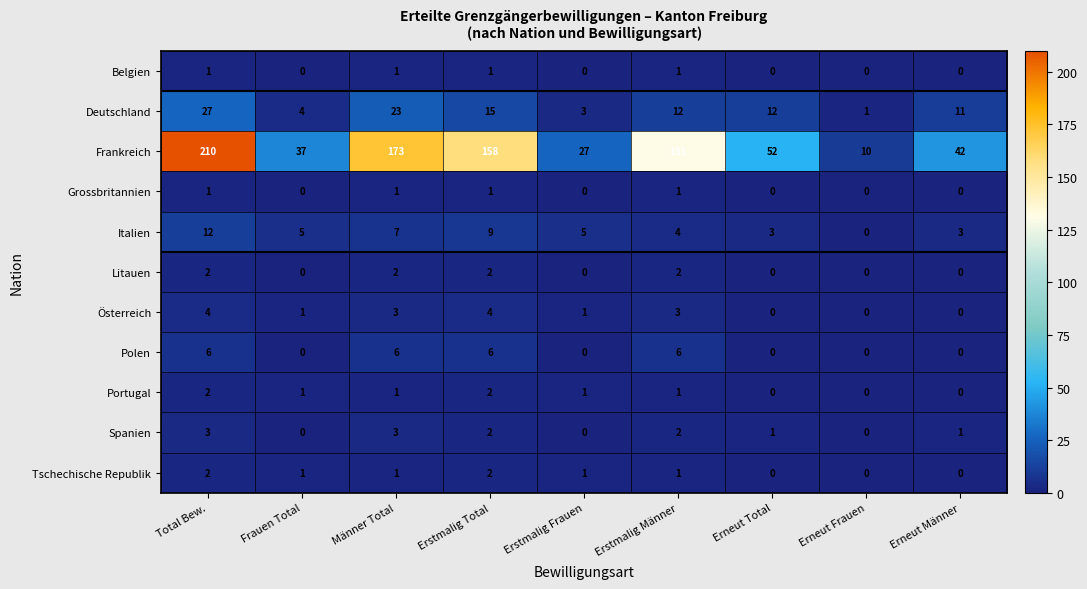

What is the maximum value shown in the chart?

210